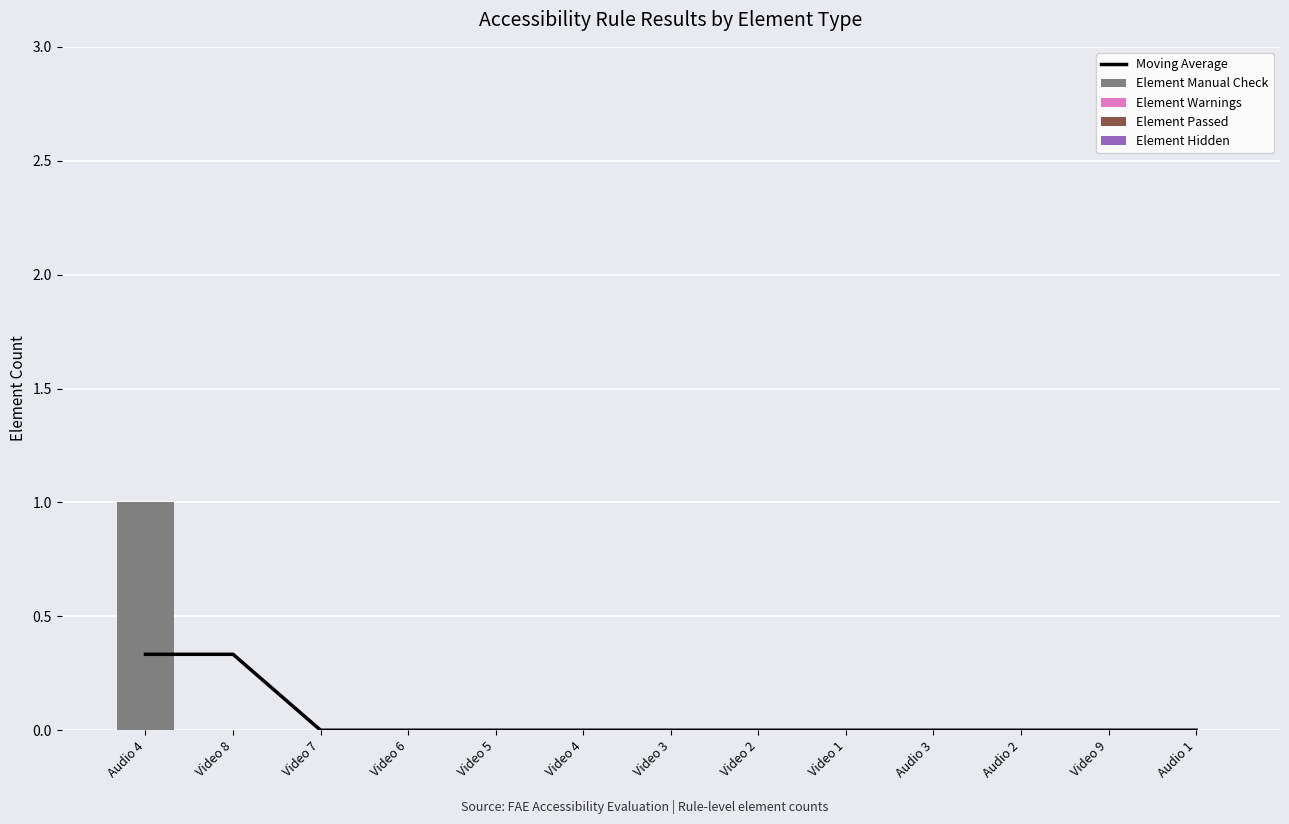

What are all the series names shown in the legend?

Moving Average, Element Manual Check, Element Warnings, Element Passed, Element Hidden